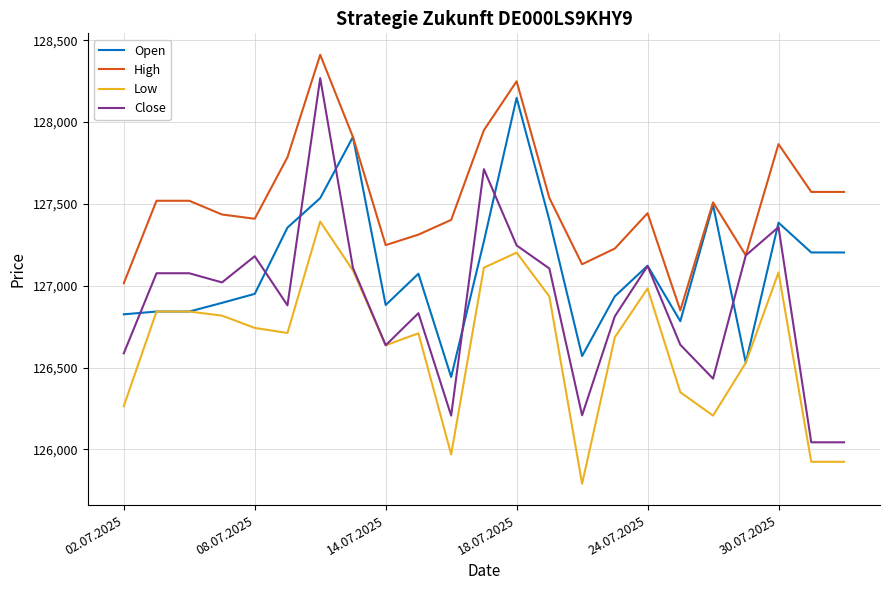

Which series has the widest spread of values?

Close